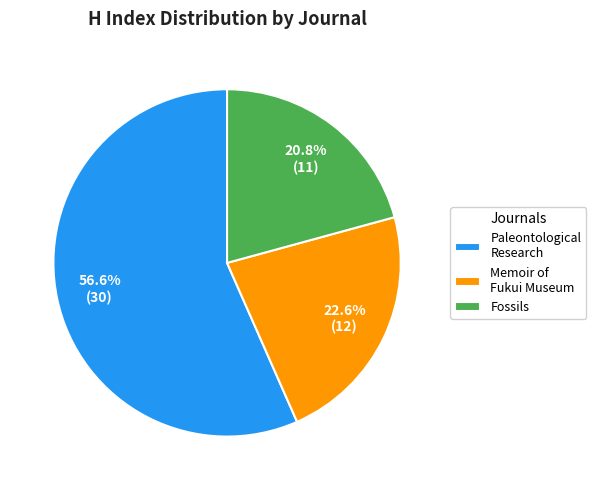

Which category has the smallest portion of the pie?

Fossils